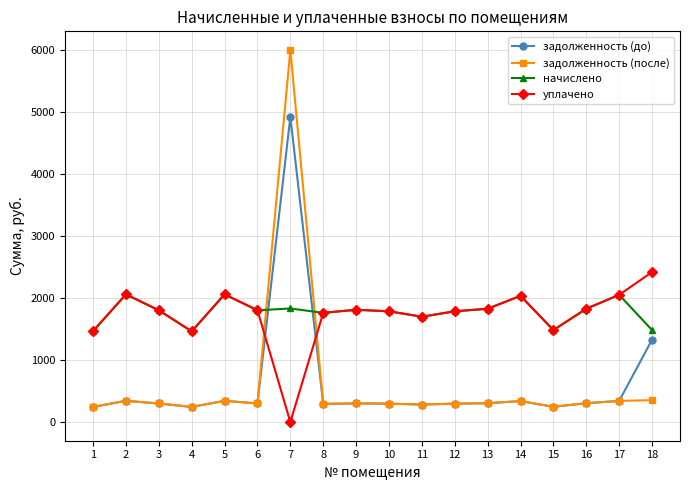

What is the spread (max minus min) of values at 18?

2063.6